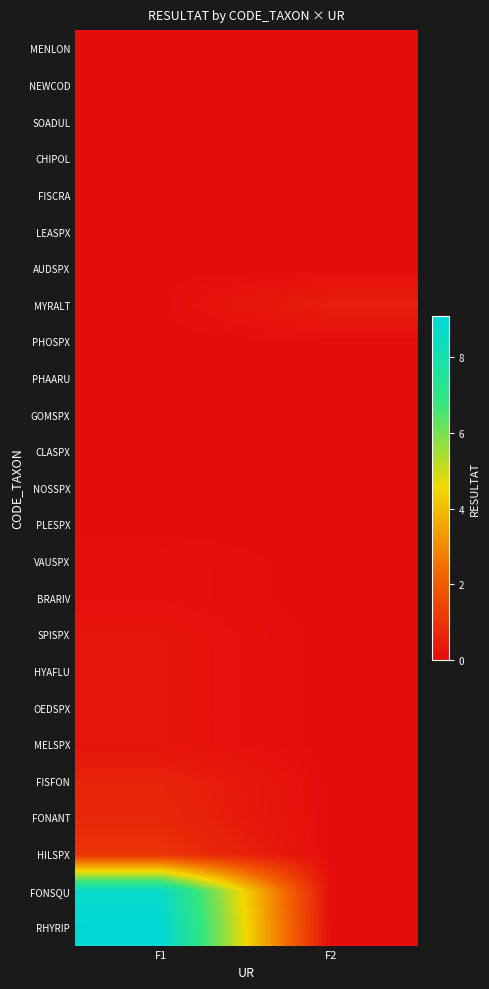

Count the number of data series in this chart.

25